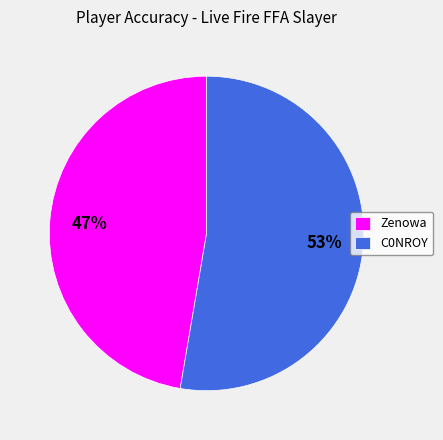

True or false: Zenowa accounts for 35% of the total.

False